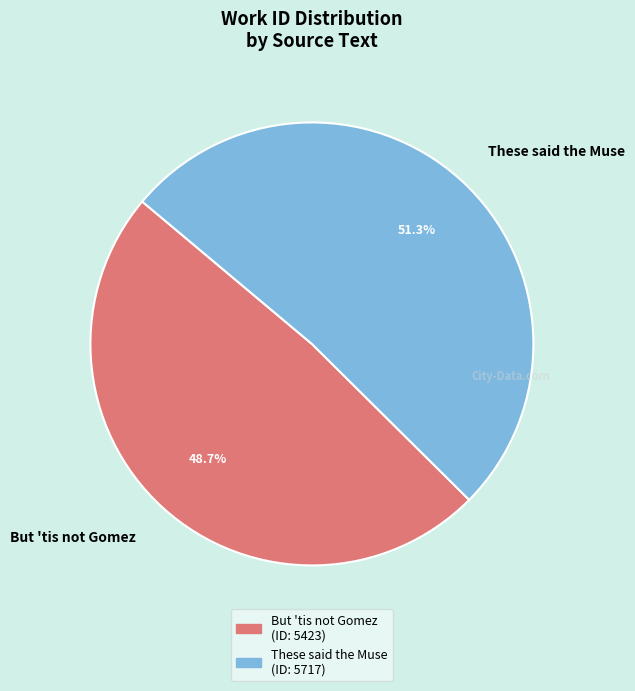

The But 'tis not Gomez slice represents 60% of the pie. True or false?

False